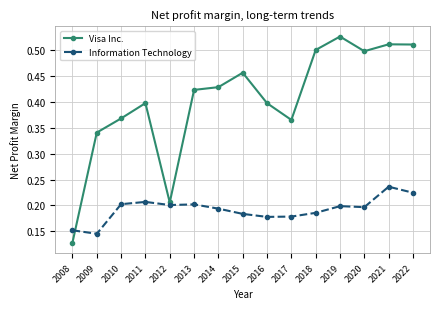

Which series has the largest range (max minus min)?

Visa Inc.